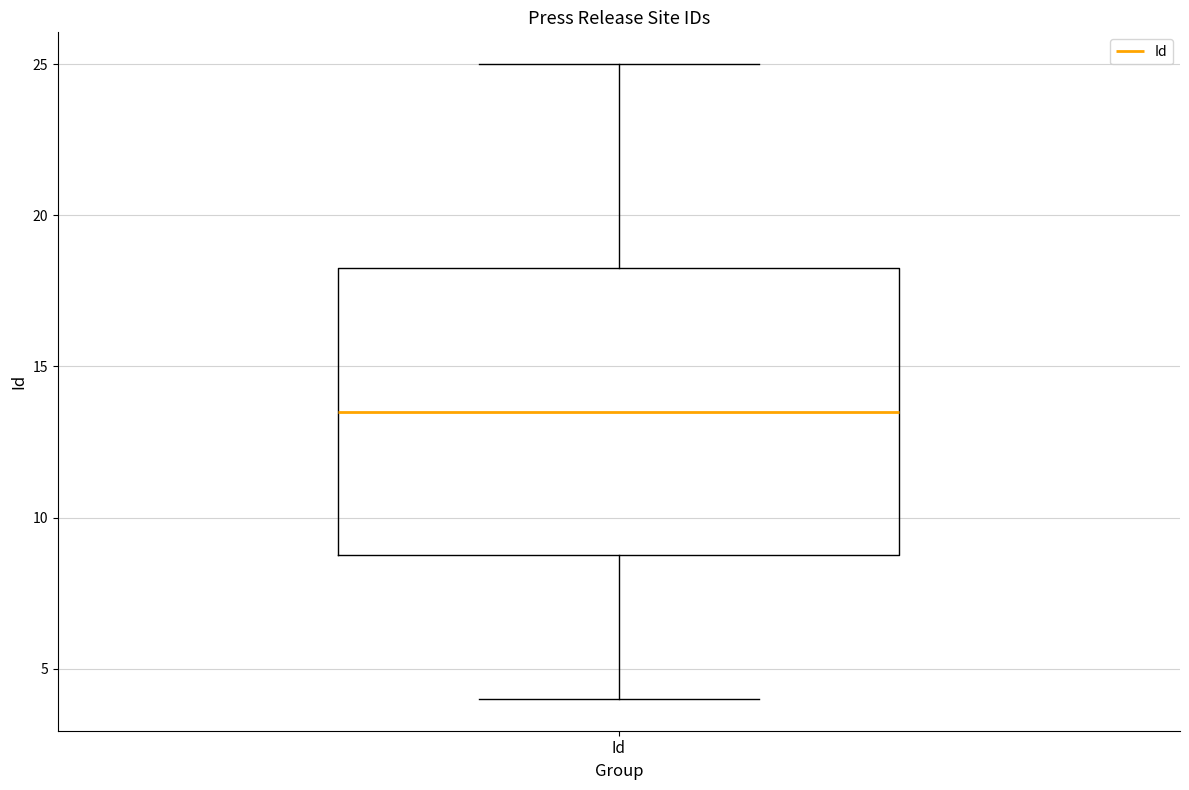

Transcribe this box plot: give where the median line is, the range the box spans, and where the two whiskers end, as read against the y-axis. The values are not printed on the chart, so give them approximately, as read against the axis.

median 13.5, box 9.0 to 18.5, whiskers 4.0 to 25.0